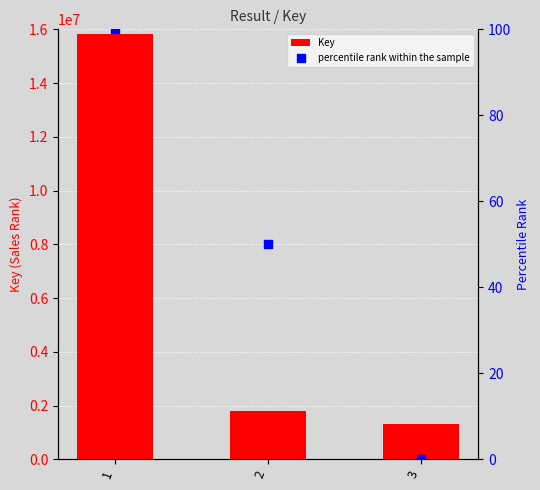

Is the value of Key at 2 greater than the value of percentile rank within the sample at 3?

Yes